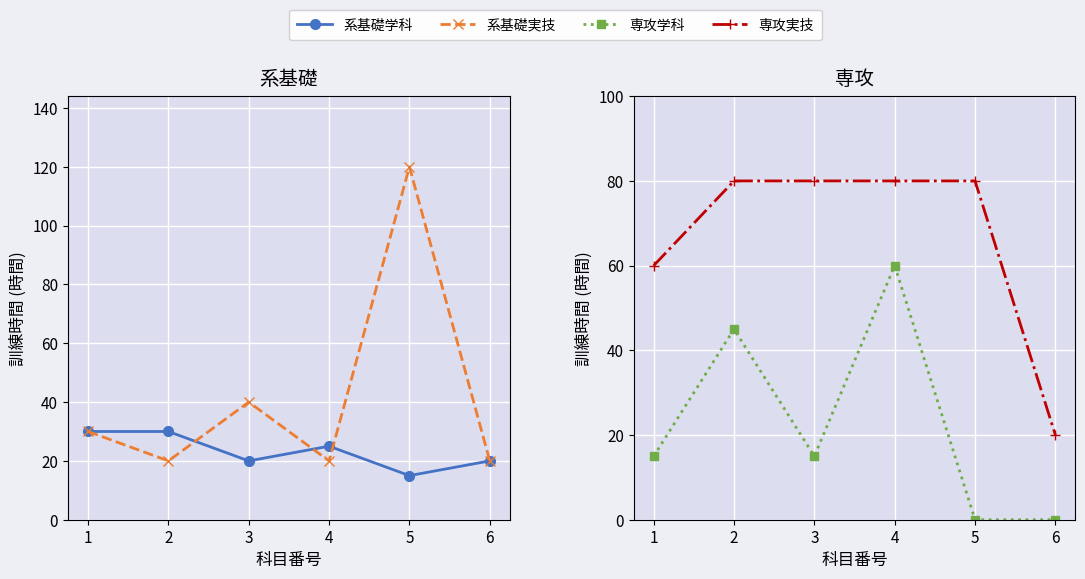

At which label does 系基礎実技 reach its peak?

5